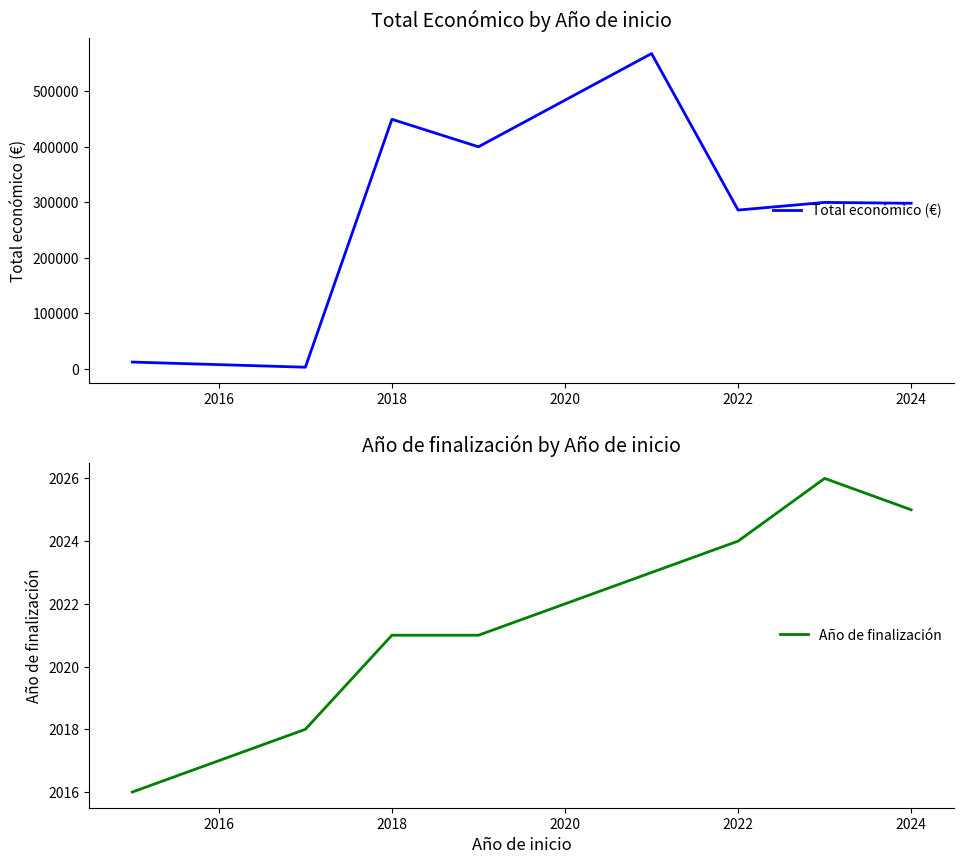

How many lines are shown in the chart?

2